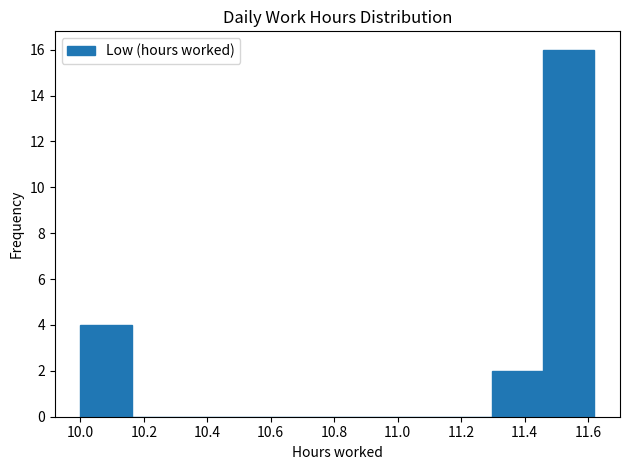

Which range on the x-axis has the tallest bar?

11.458 to 11.620